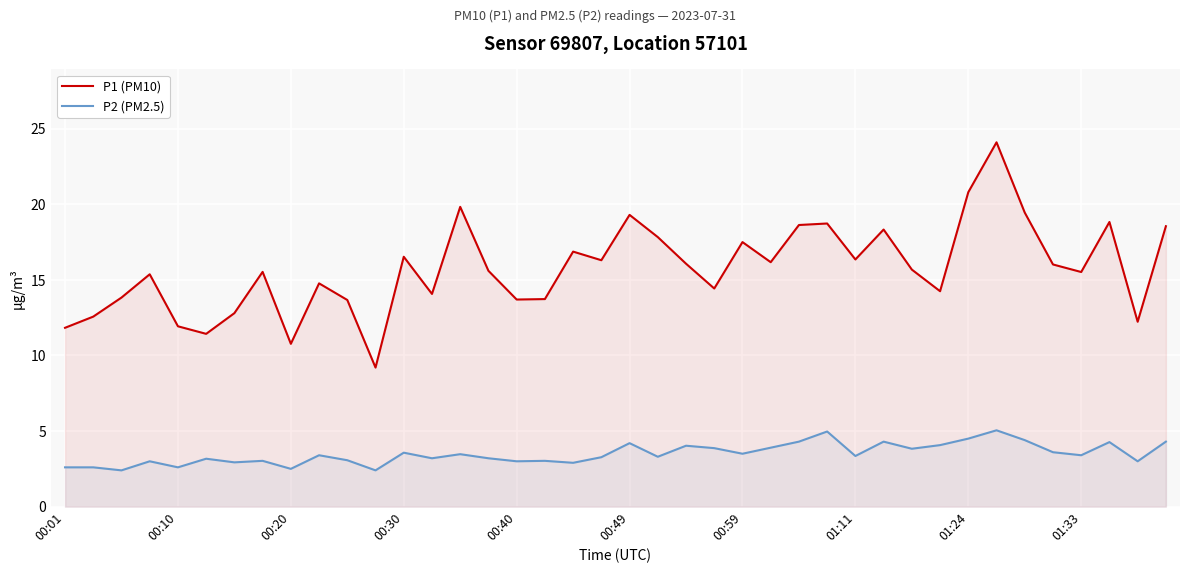

Rank the series by their average value, from lowest to highest.

P2 (PM2.5), P1 (PM10)